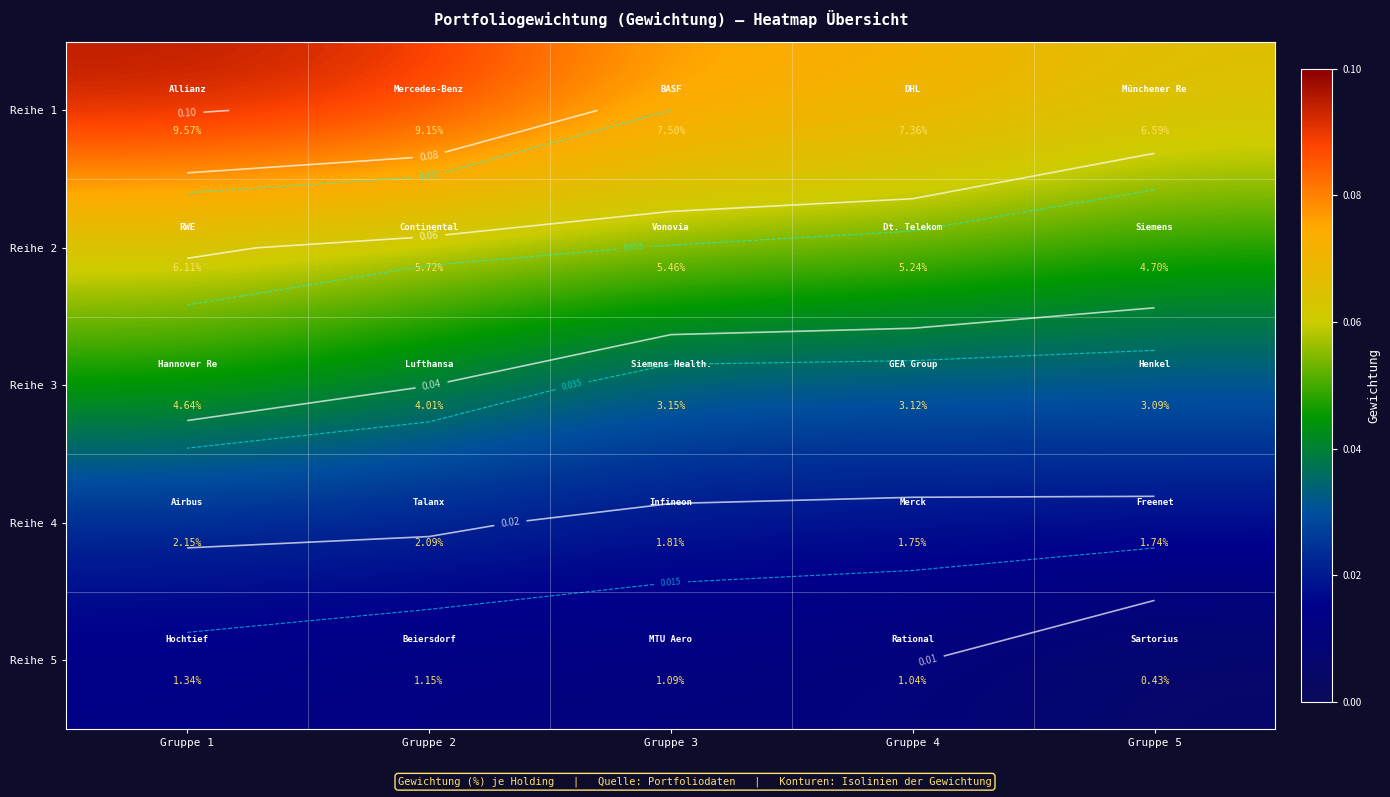

Where is Reihe 3 nearest to the value 0?

Gruppe 5